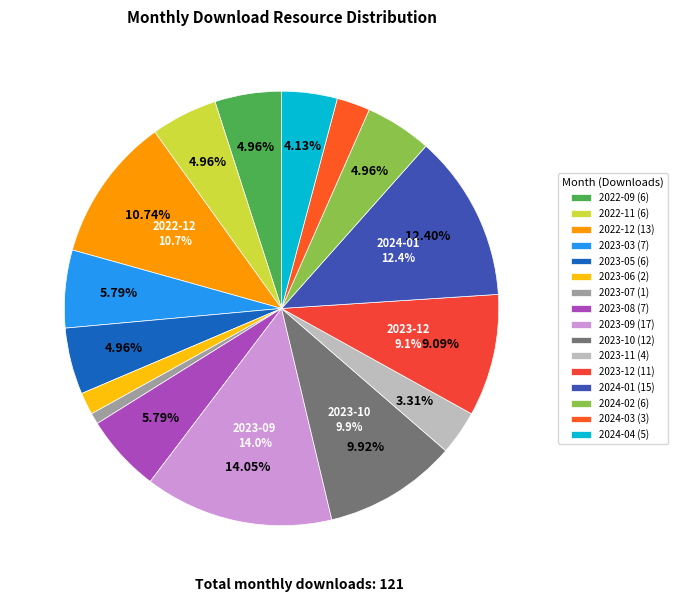

What percentage do 2024-02 and 2023-08 together represent?

10.7%